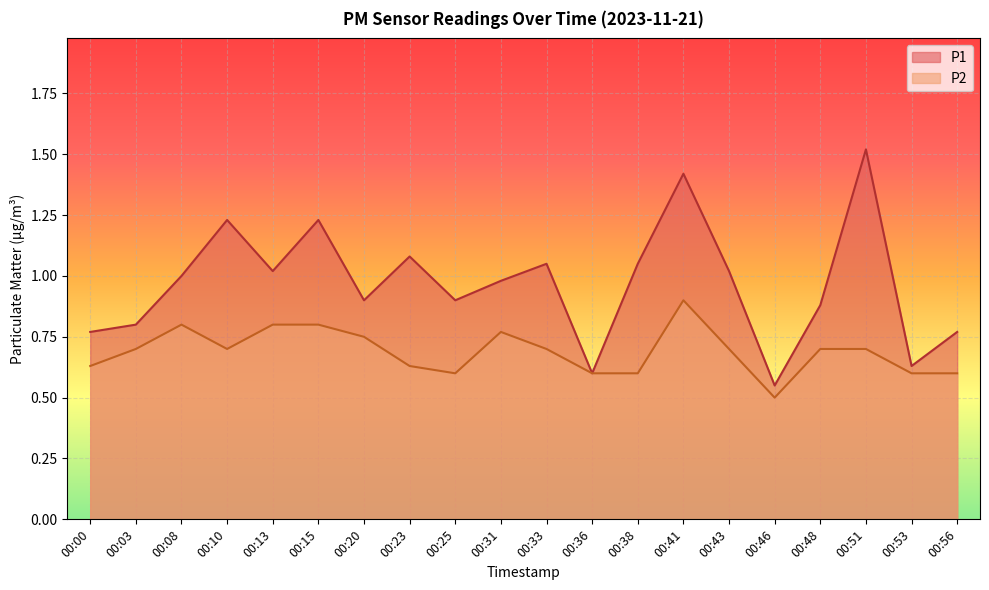

At which category is the sum across all series the highest?

00:41